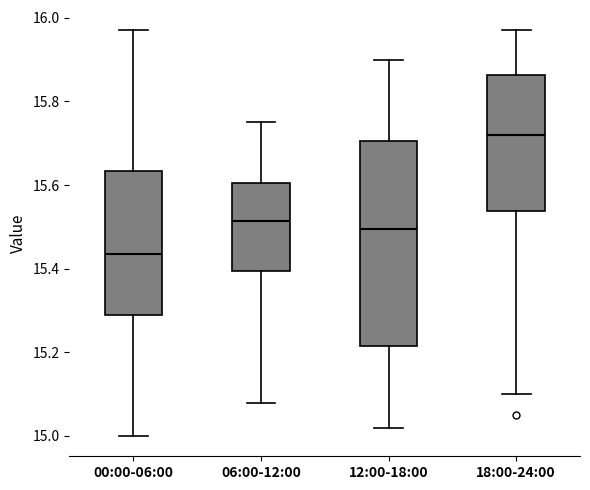

Which box is the tallest, from its lower edge to its upper edge?

12:00-18:00